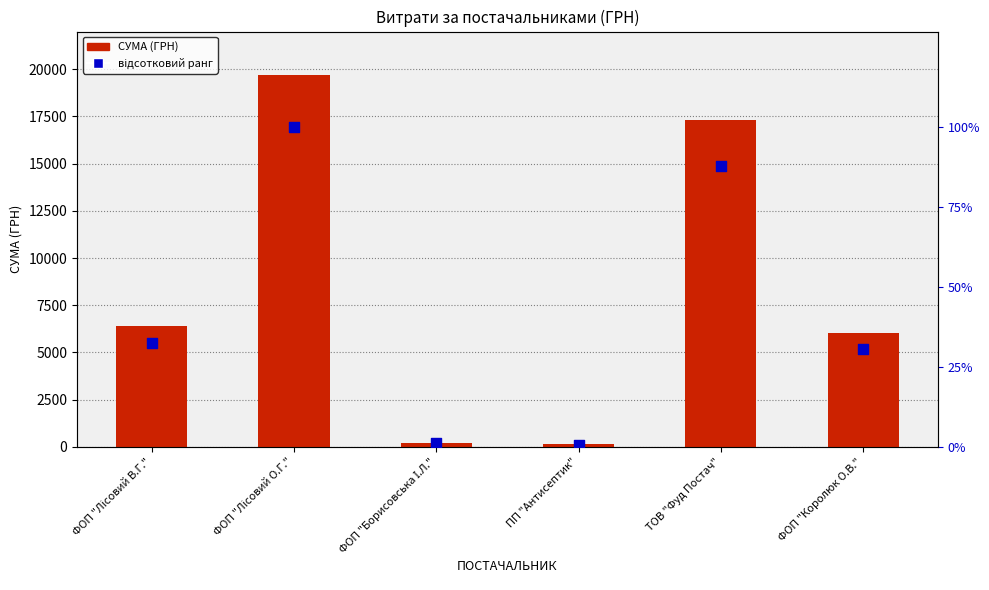

What are all the series names shown in the legend?

СУМА (ГРН), відсотковий ранг